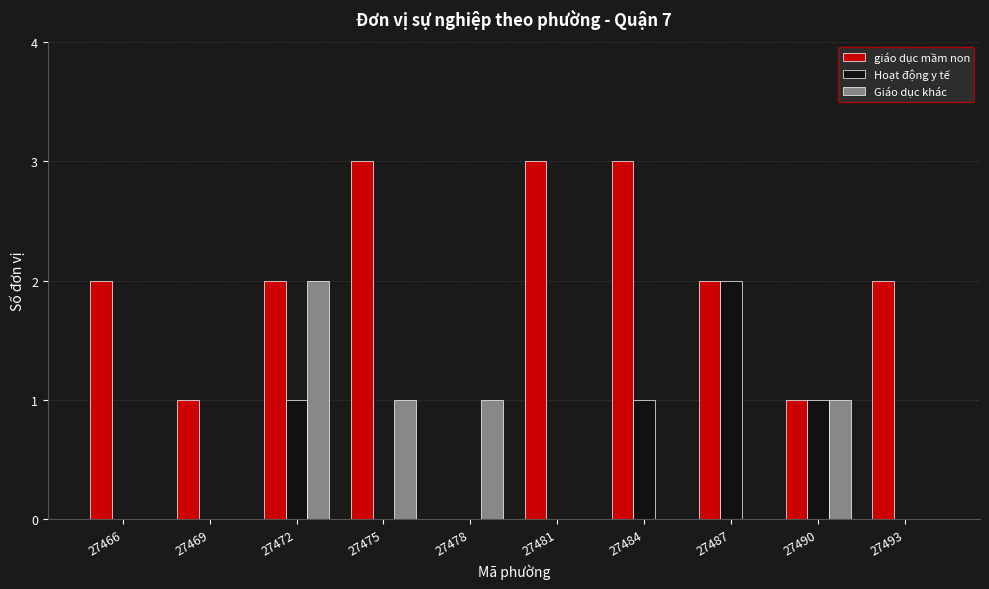

How many groups of bars are there?

10